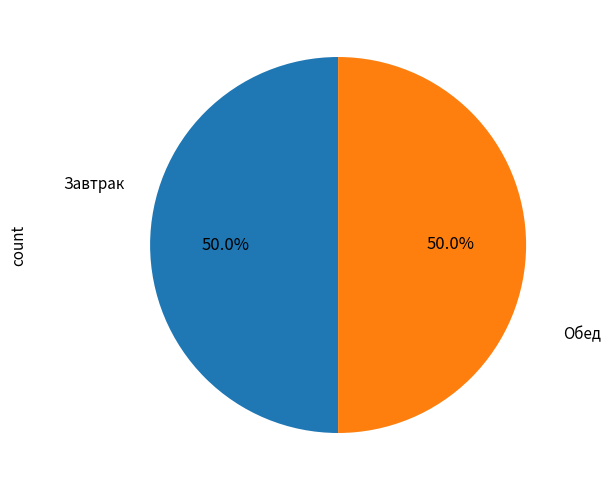

What percentage do Обед and Завтрак together represent?

100.0%